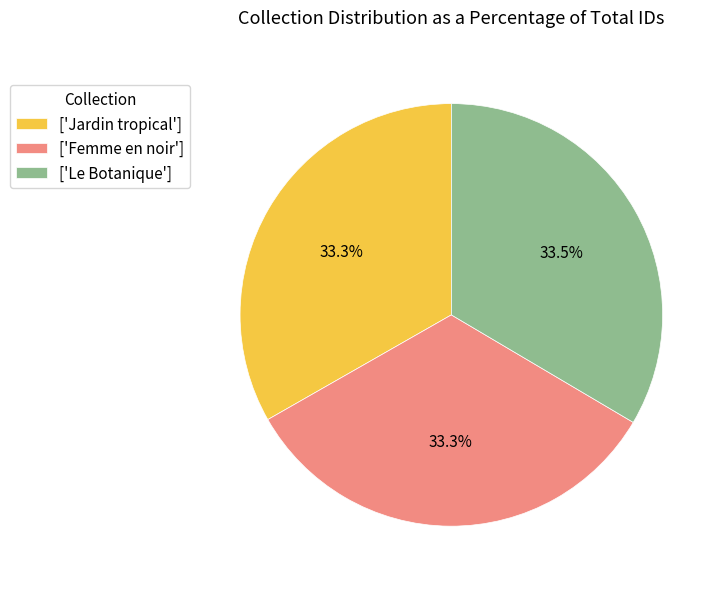

Does ['Jardin tropical'] account for over 50% of the chart?

No